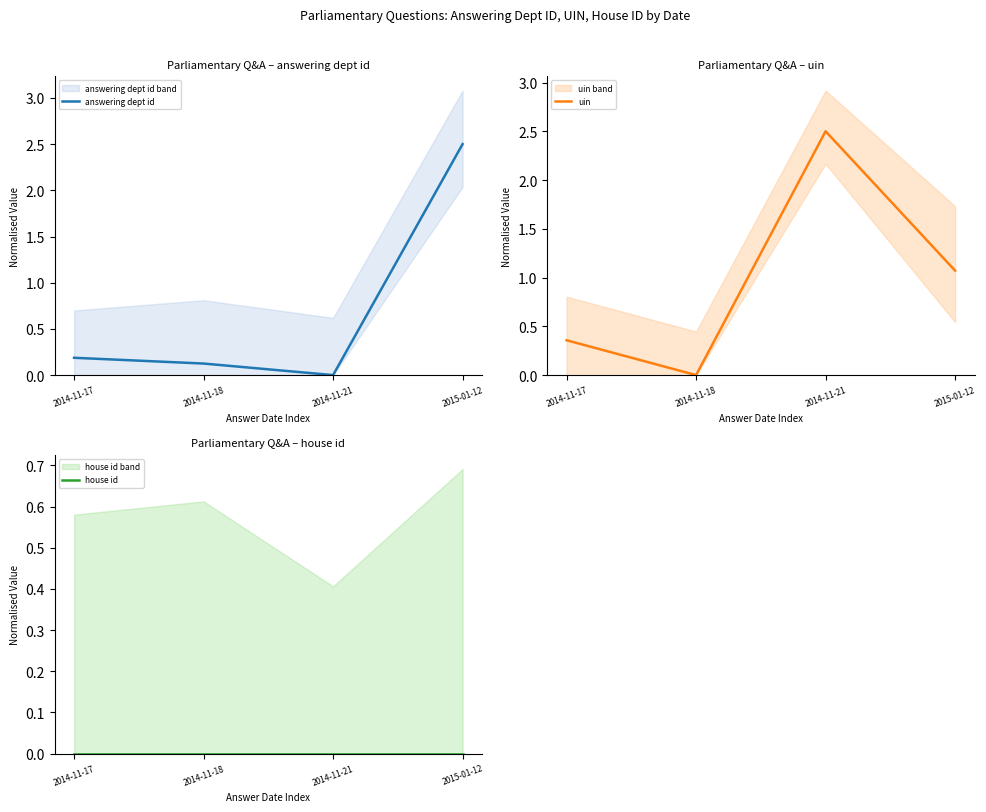

At which category does uin reach its first local peak?

2014-11-21